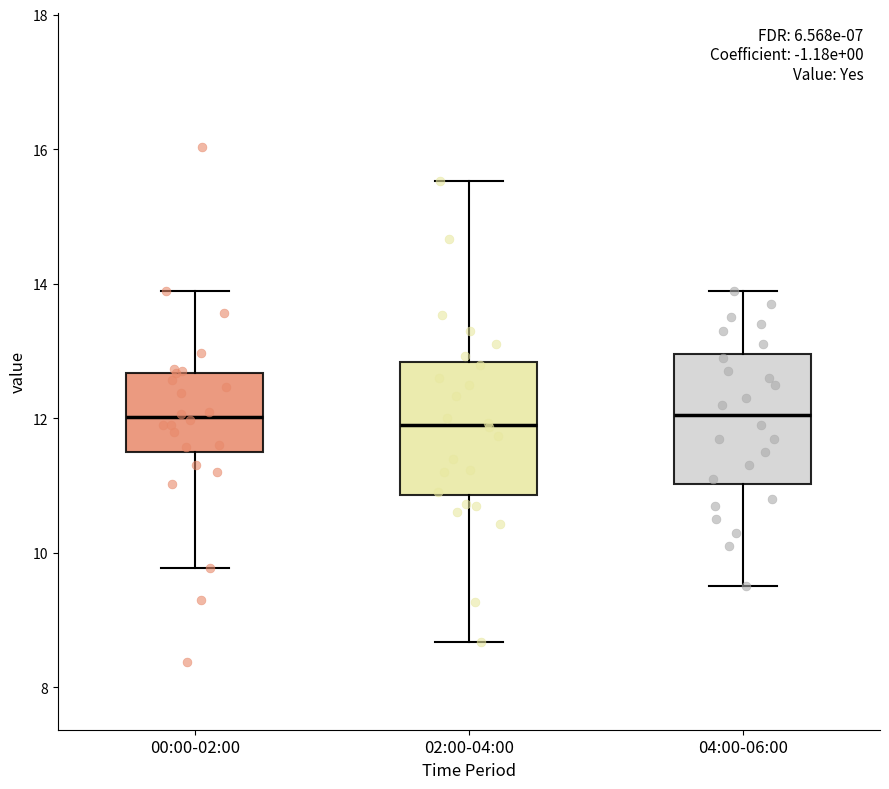

Reading left to right, transcribe this box plot: for each box, give where its median line is, the range the box spans, and where its two whiskers end, as read against the y-axis. The values are not printed on the chart, so give them approximately, as read against the axis.

00:00-02:00: median 12.0, box 11.6 to 12.6, whiskers 9.8 to 14.0
02:00-04:00: median 12.0, box 10.8 to 12.8, whiskers 8.6 to 15.6
04:00-06:00: median 12.0, box 11.0 to 13.0, whiskers 9.6 to 14.0